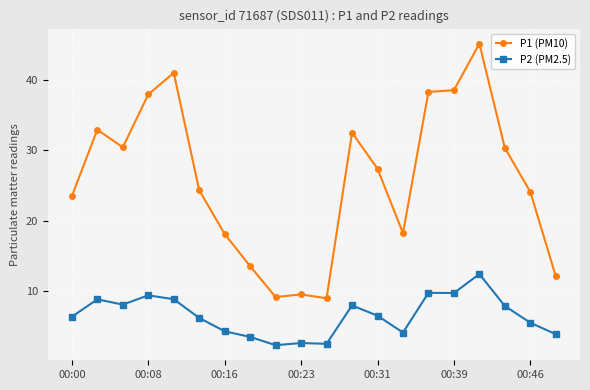

True or false: P1 (PM10) has more than 0 interior local peaks.

True